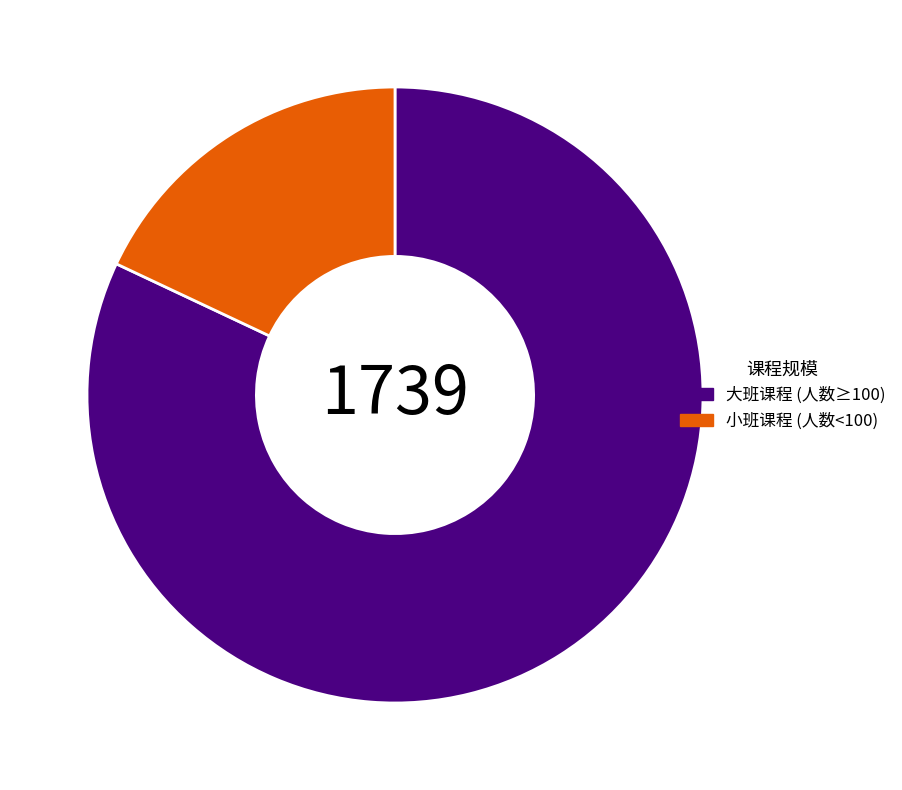

Is the sum of 小班课程 (人数<100) and 大班课程 (人数≥100) greater than half?

Yes